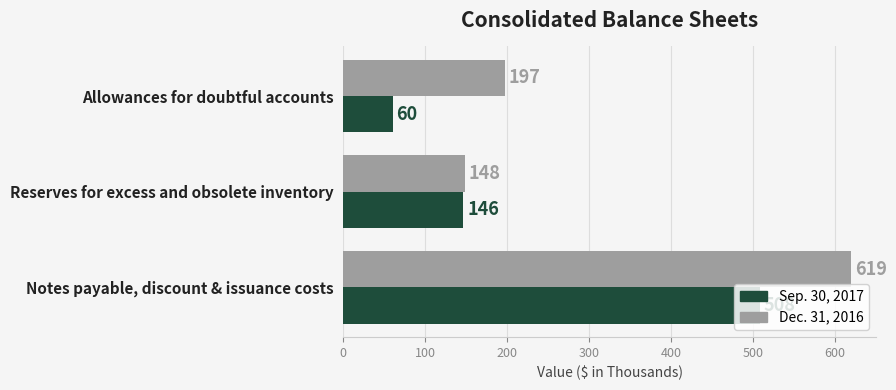

How many data points in Sep. 30, 2017 are less than 146?

1